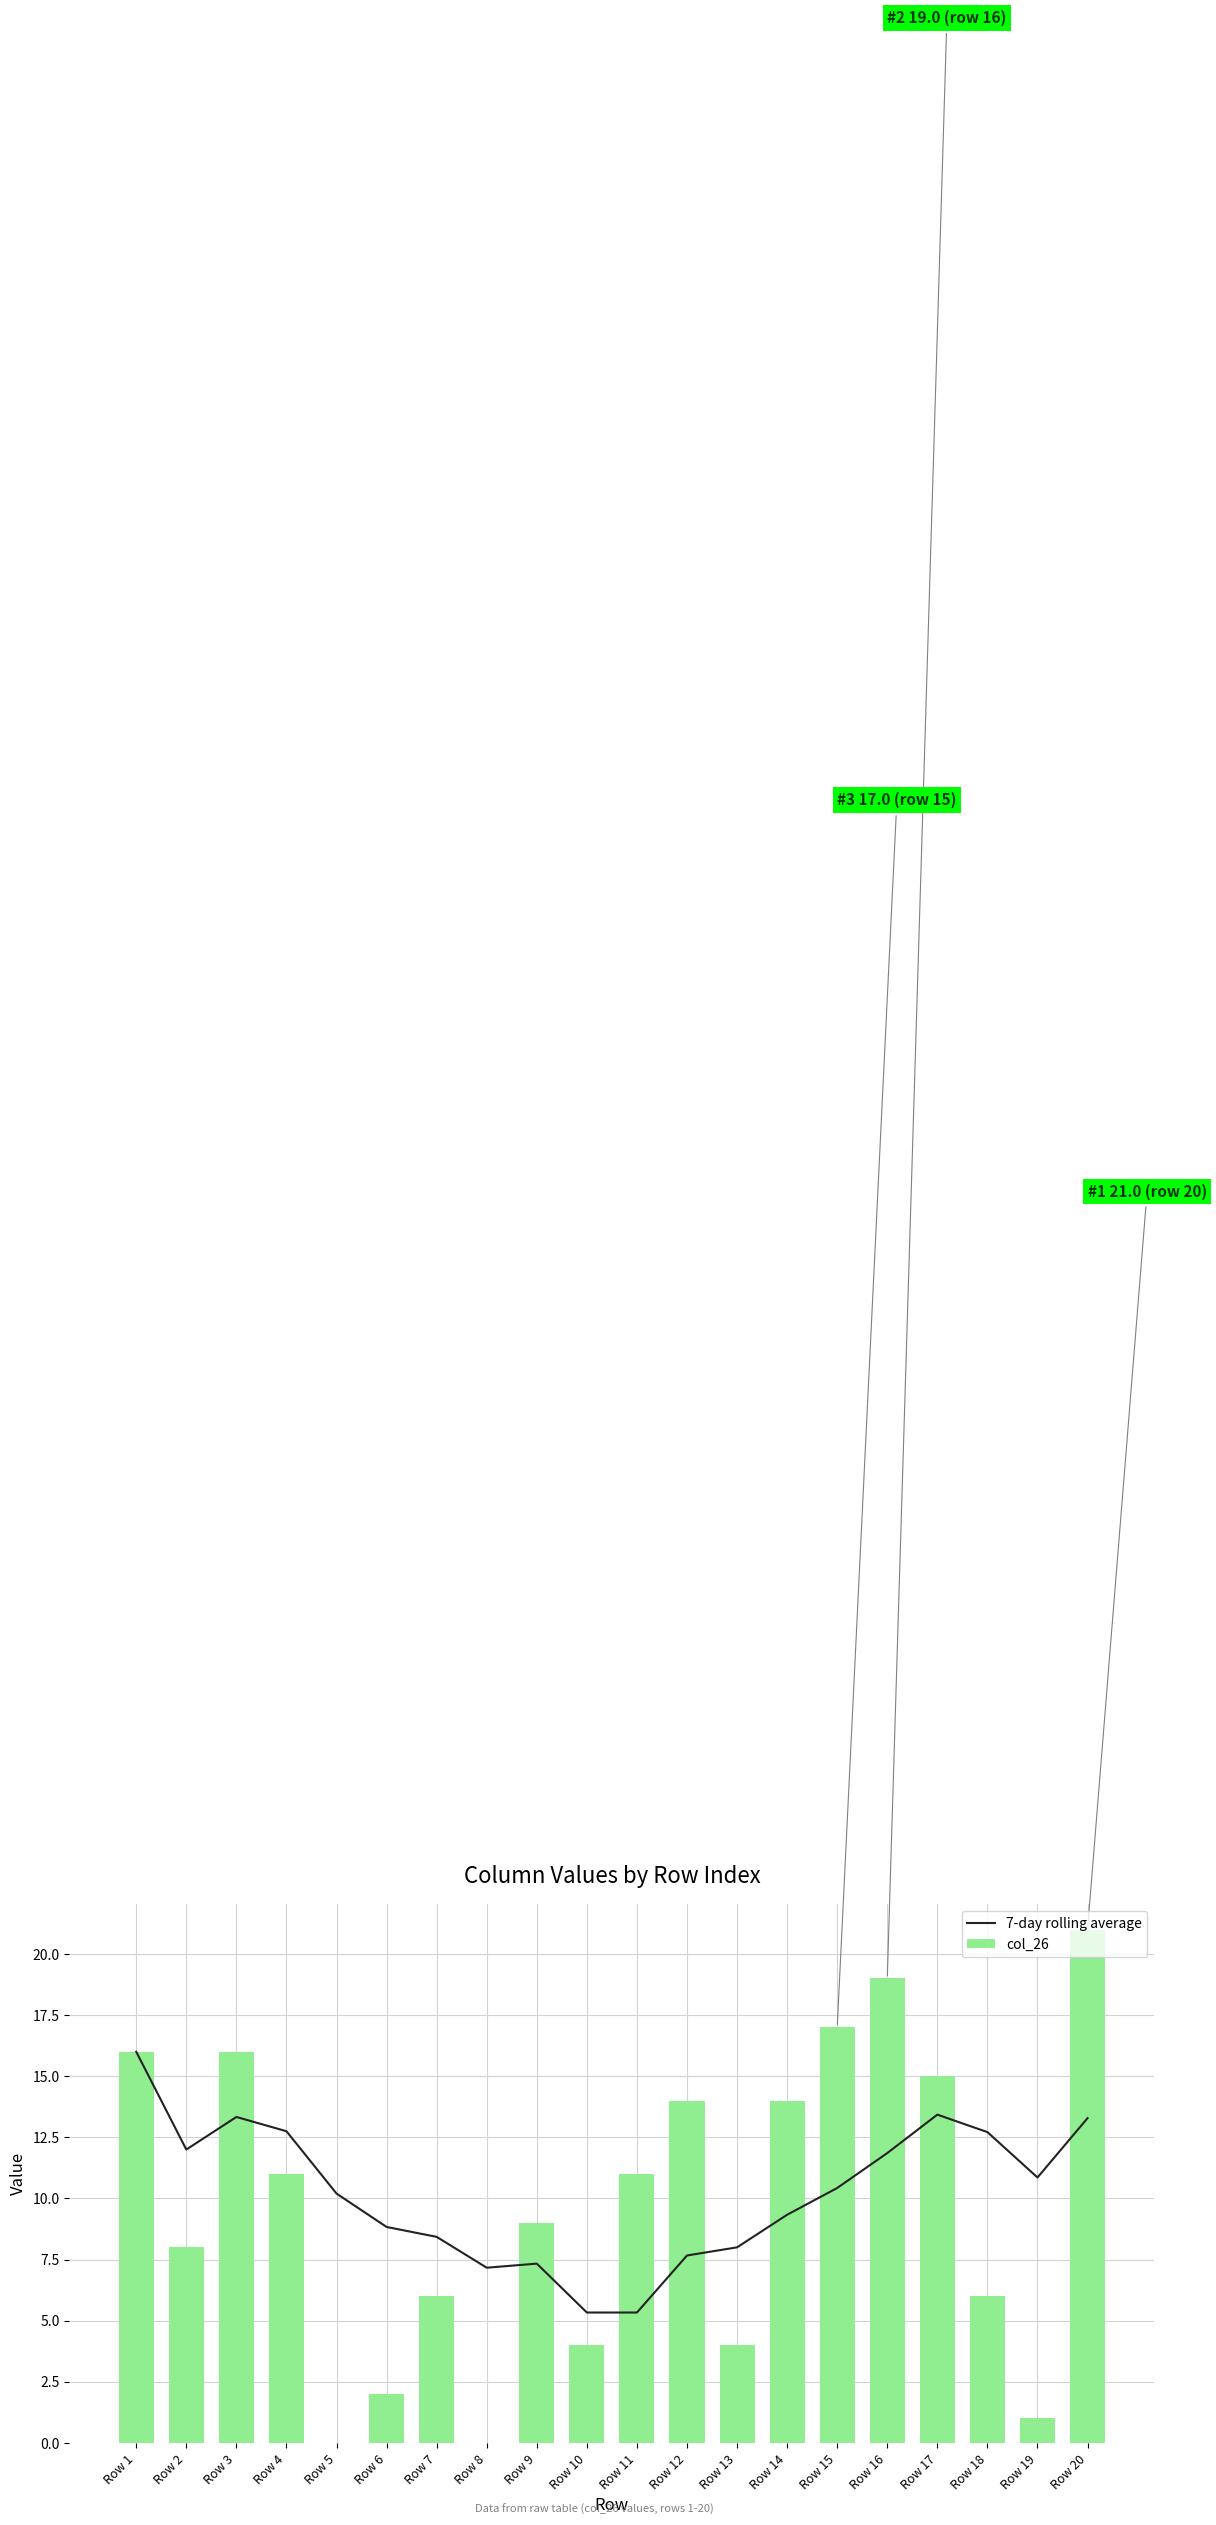

The value of 7-day rolling average at Row 17 is 19.2. True or false?

False